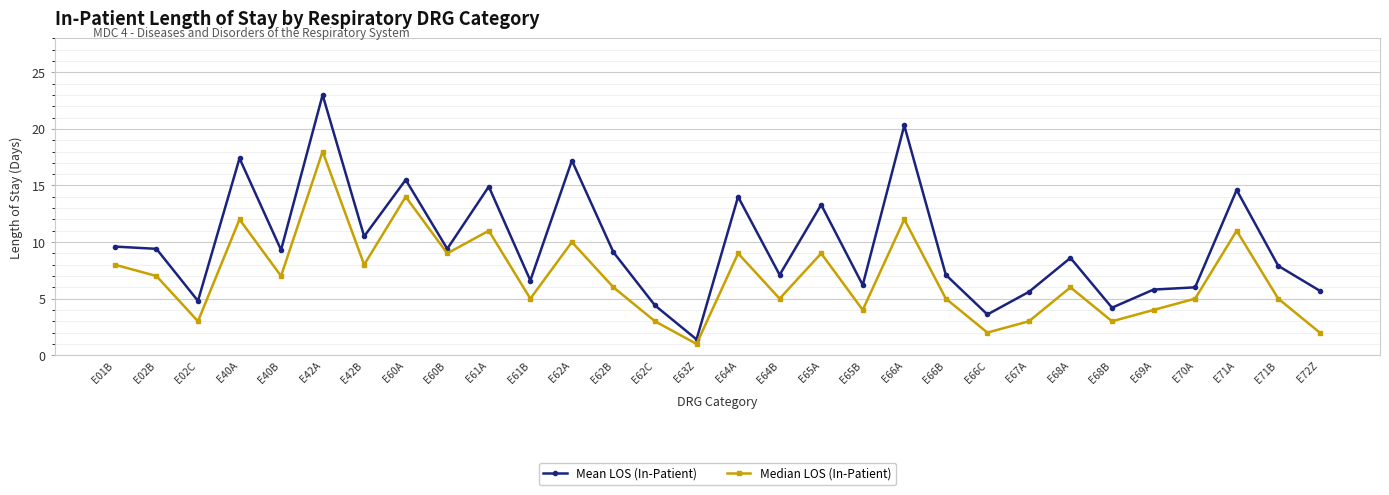

Which series changed the most between E60A and E62A?

Median LOS (In-Patient)